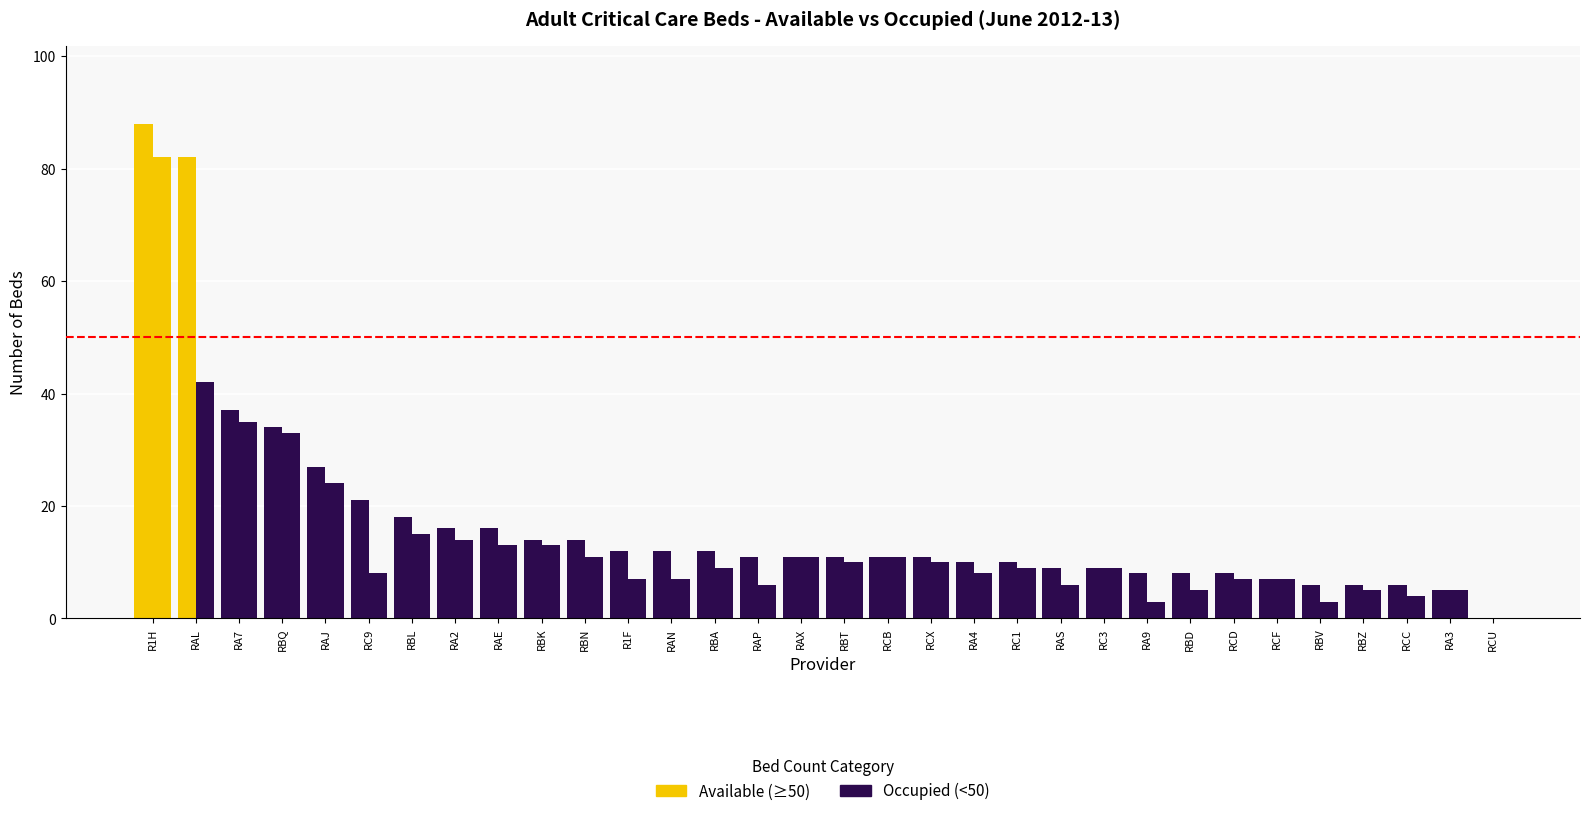

The value of Available at R1H is 88. True or false?

True